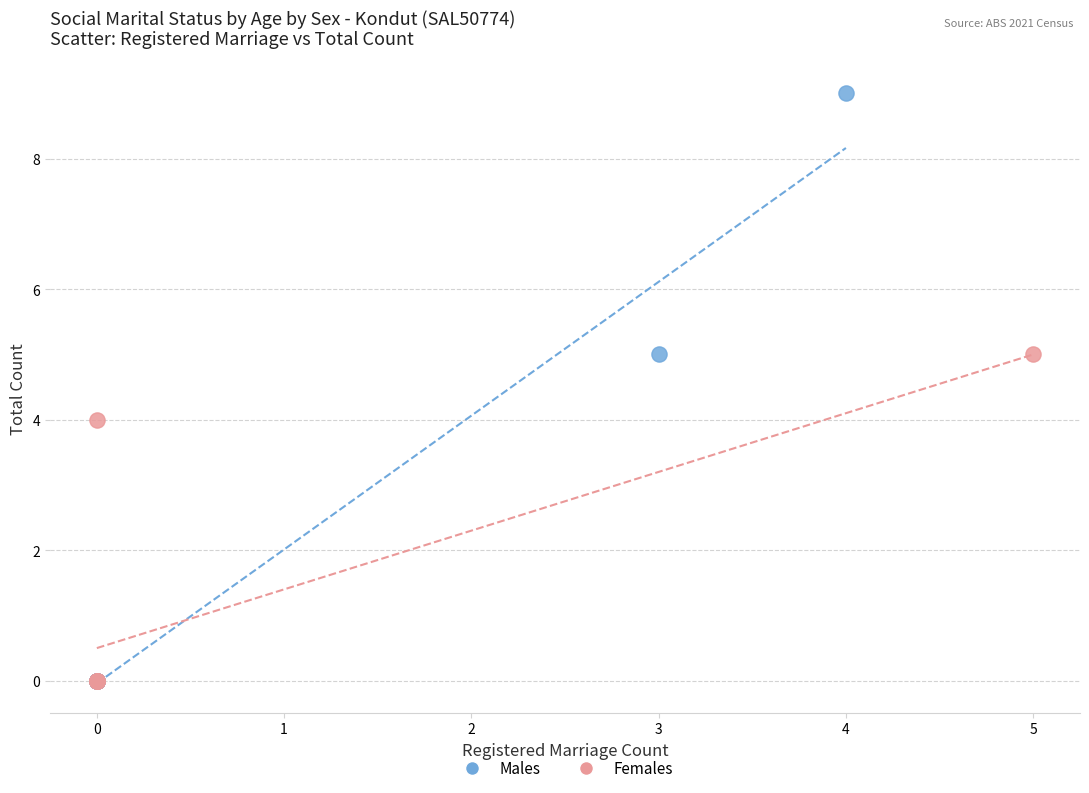

Which series has the widest spread of Y values?

Males